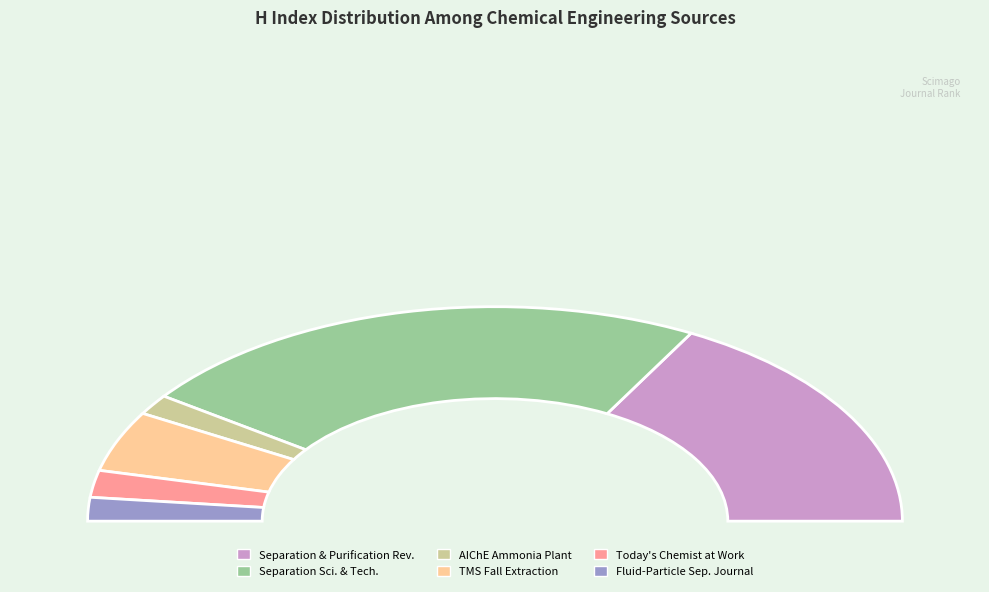

Do Separation Science and Technology and Fluid-Particle Separation Journal together represent more than half of the pie?

No